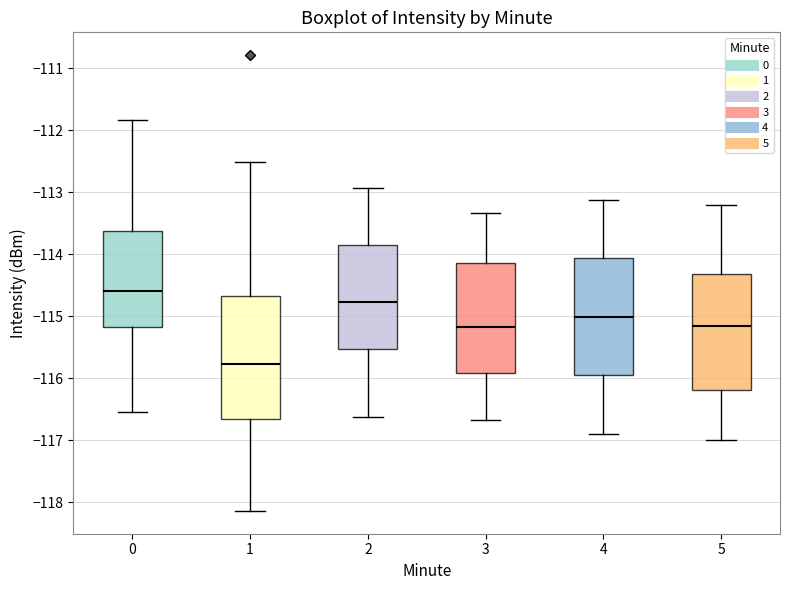

Reading left to right, transcribe this box plot: for each box, give where its median line is, the range the box spans, and where its two whiskers end, as read against the y-axis. The values are not printed on the chart, so give them approximately, as read against the axis.

0: median -114.6, box -115.2 to -113.6, whiskers -116.5 to -111.8
1: median -115.8, box -116.7 to -114.7, whiskers -118.1 to -112.5
2: median -114.8, box -115.5 to -113.8, whiskers -116.6 to -112.9
3: median -115.2, box -115.9 to -114.1, whiskers -116.7 to -113.3
4: median -115.0, box -116.0 to -114.1, whiskers -116.9 to -113.1
5: median -115.1, box -116.2 to -114.3, whiskers -117.0 to -113.2